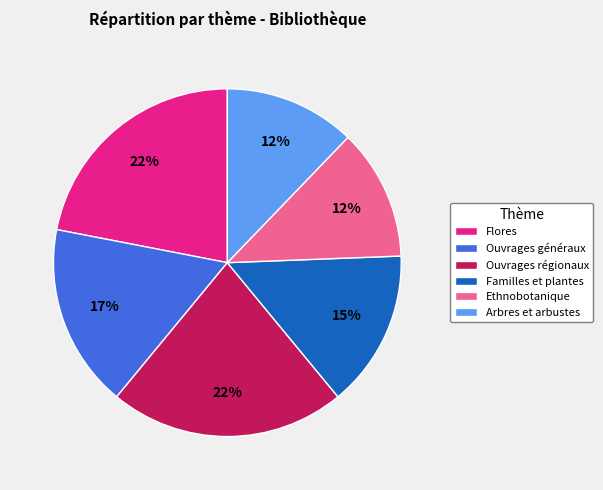

The Flores slice represents 27% of the pie. True or false?

False